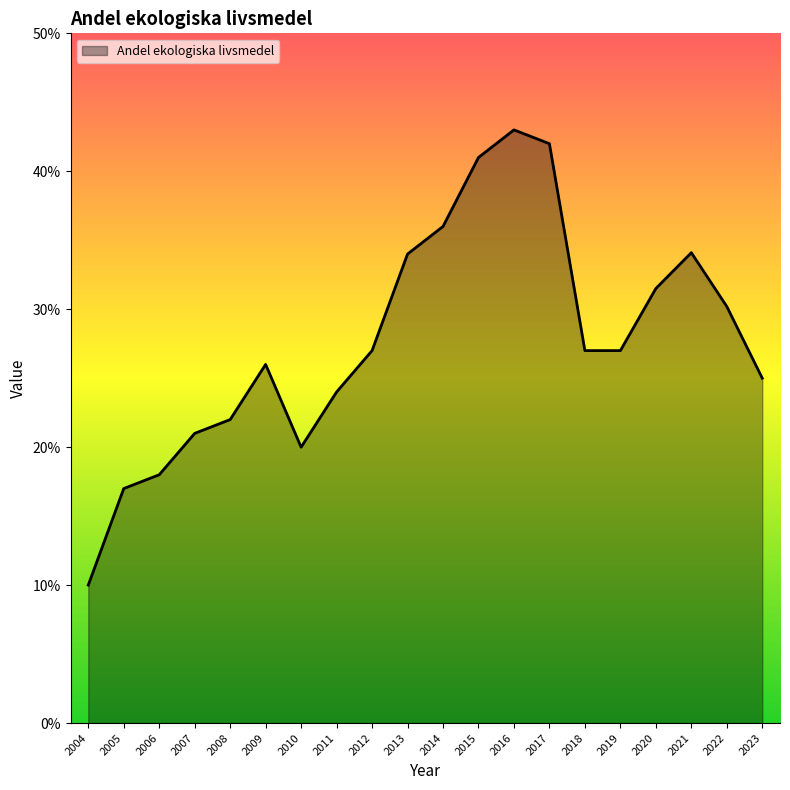

What is the smallest value displayed?

10.0